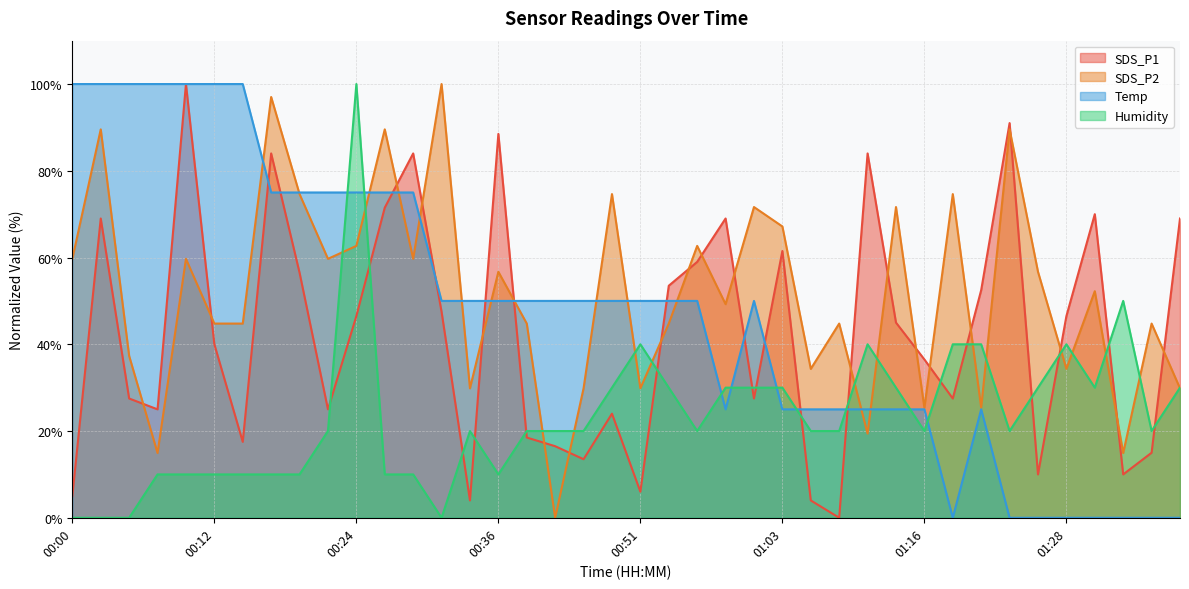

Rank the series by their maximum value, from highest to lowest.

SDS_P1, SDS_P2, Temp, Humidity